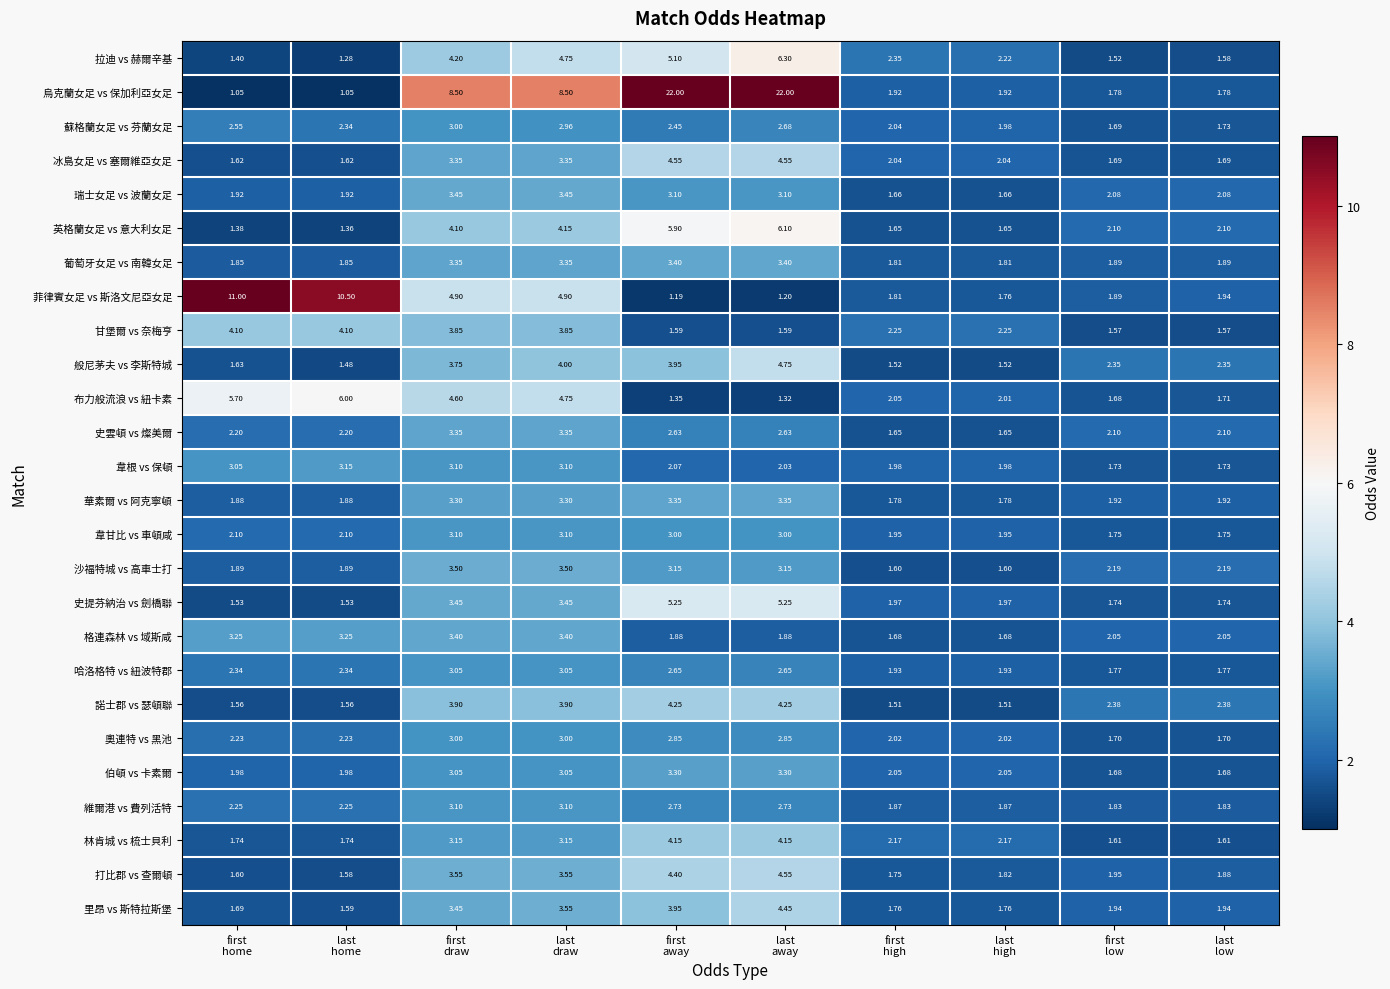

How many distinct data groups are displayed?

26